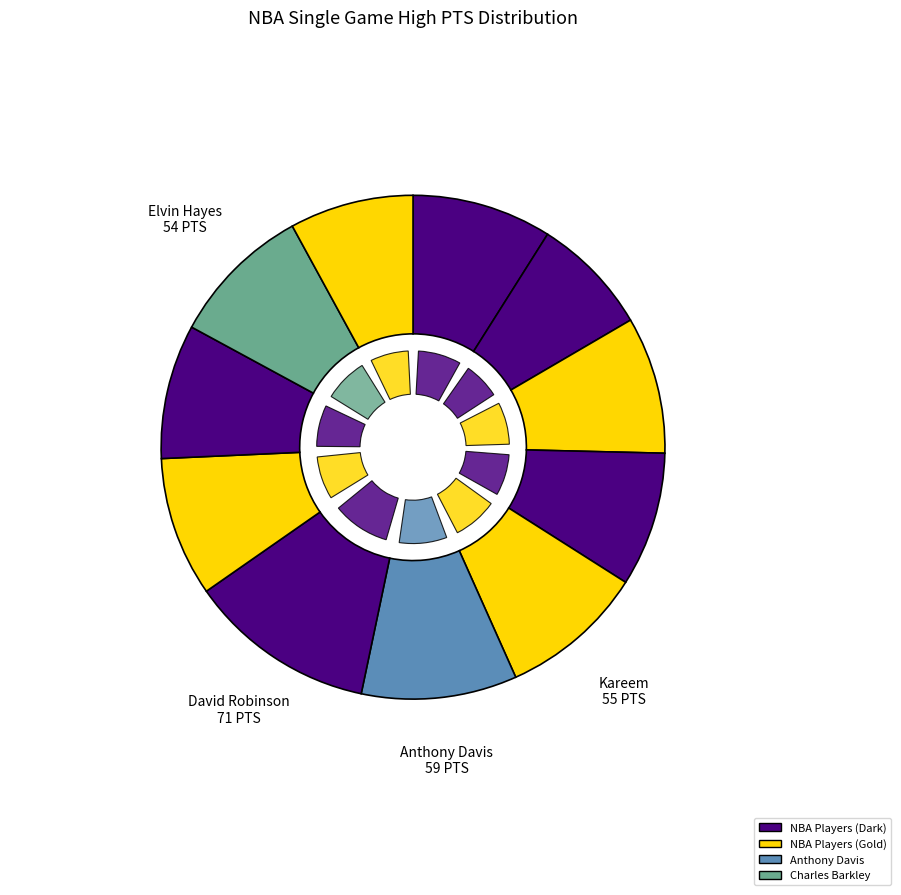

Count the number of slices in the pie.

11